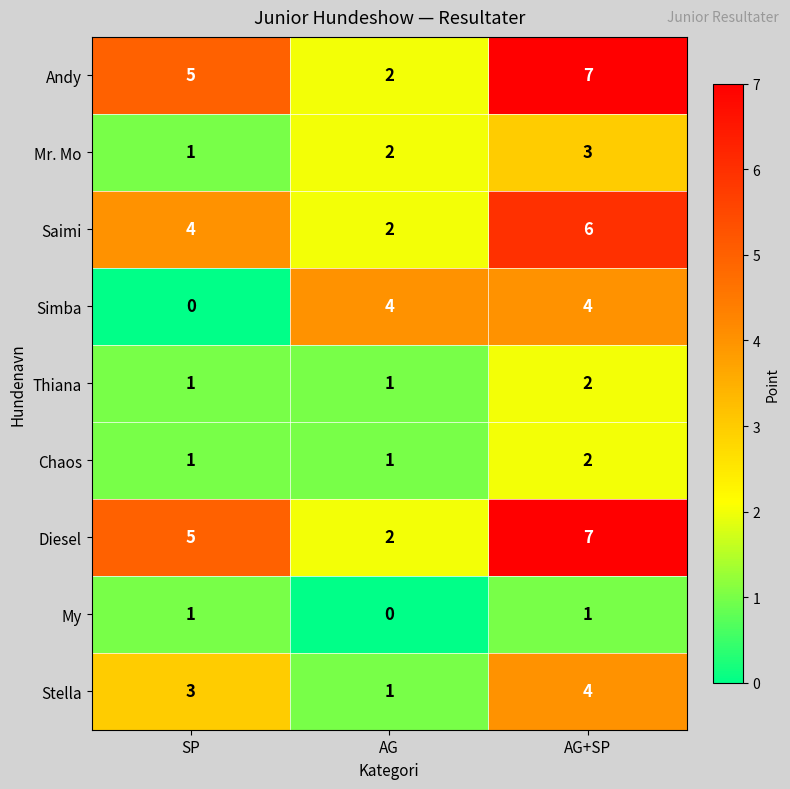

What is the maximum value for Diesel?

7